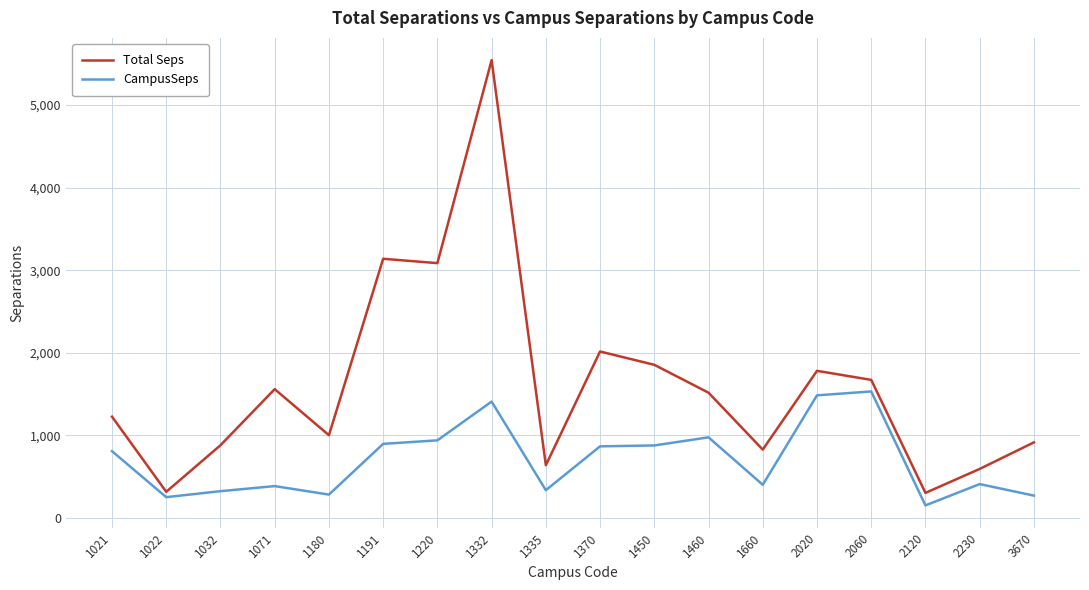

What is the sum of all Total Seps values?

28889.5